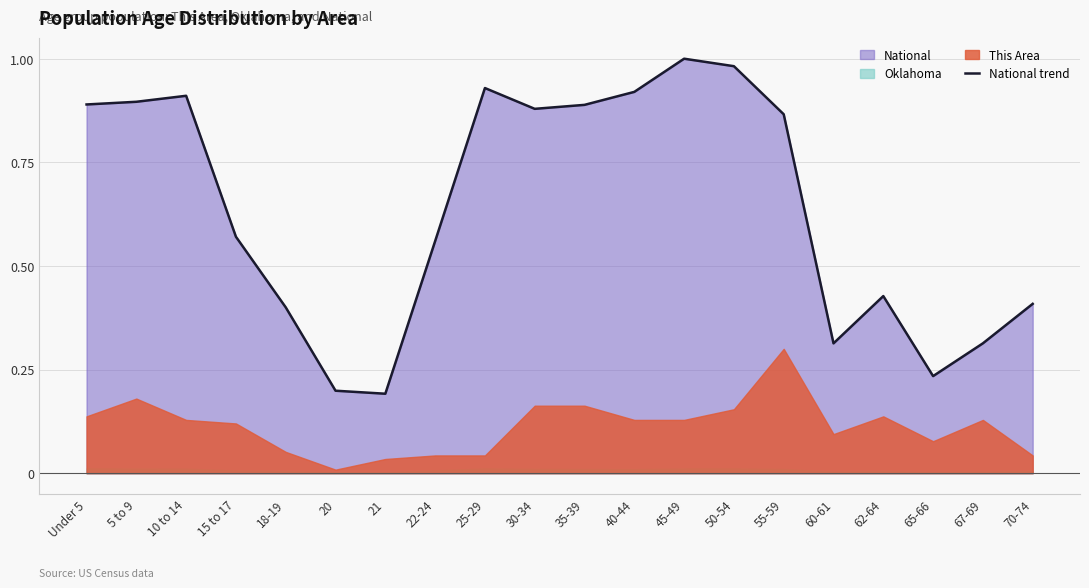

List the labels in order of value, largest first.

45-49, 50-54, 25-29, 40-44, 10 to 14, 5 to 9, Under 5, 35-39, 30-34, 55-59, 15 to 17, 22-24, 62-64, 70-74, 18-19, 67-69, 60-61, 65-66, 20, 21